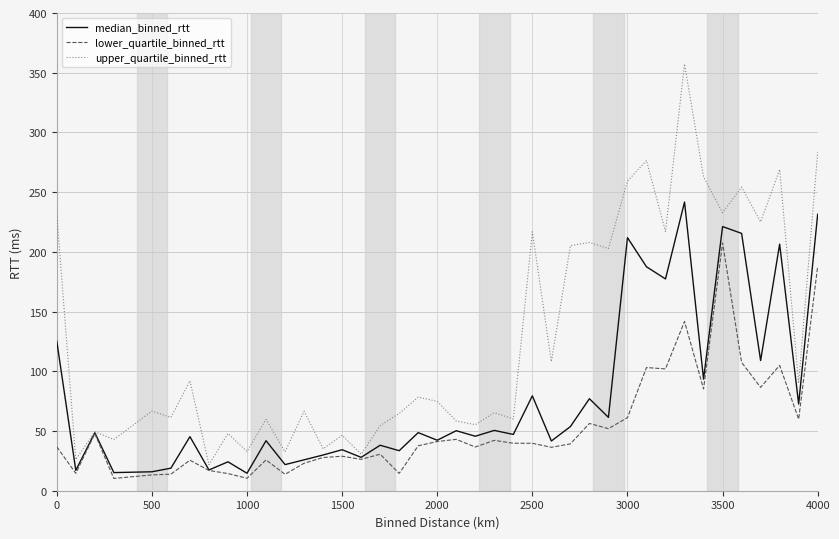

At how many categories does at least one series exceed 19?

40